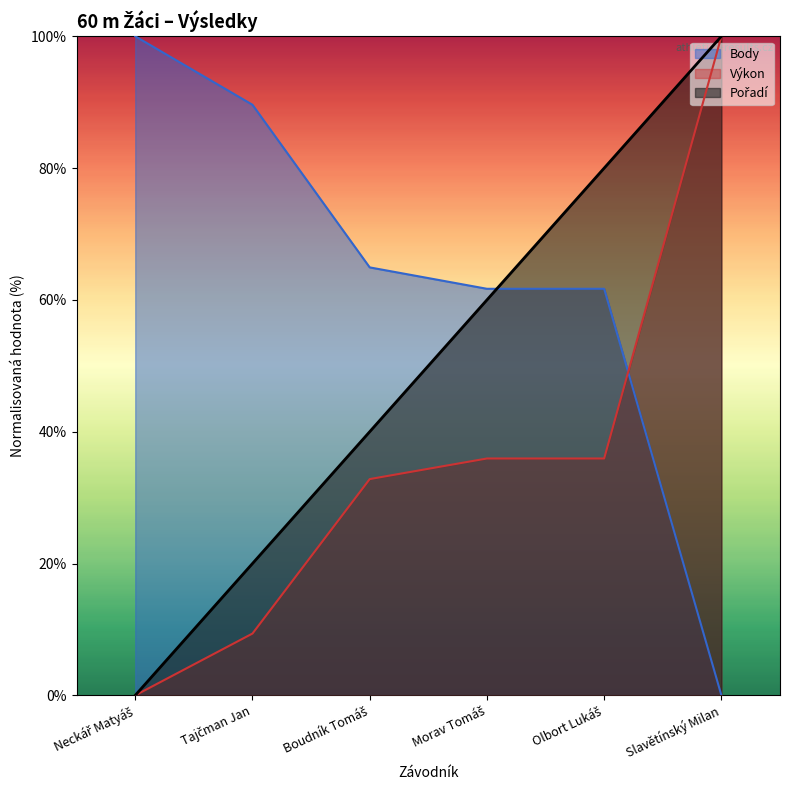

Reading left to right, extract all data points from this chart.

Pořadí: 0.0	20.0	40.0	60.0	80.0	100.0
Výkon: 0.0	9.4	32.8	35.9	35.9	100.0
Body: 100.0	89.6	64.9	61.7	61.7	0.0